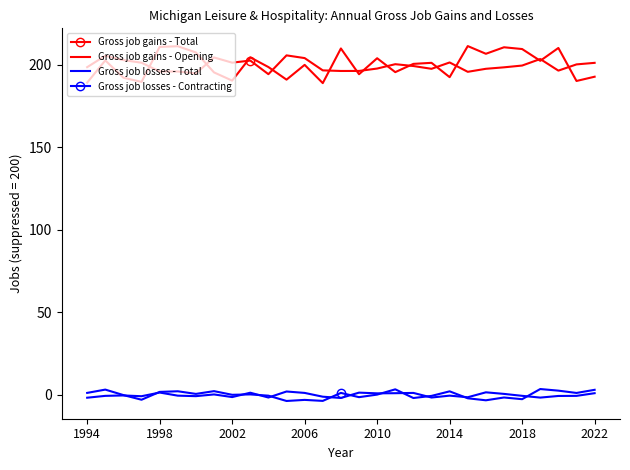

What are all the series names shown in the legend?

Gross job gains - Total, Gross job gains - Opening, Gross job losses - Total, Gross job losses - Contracting